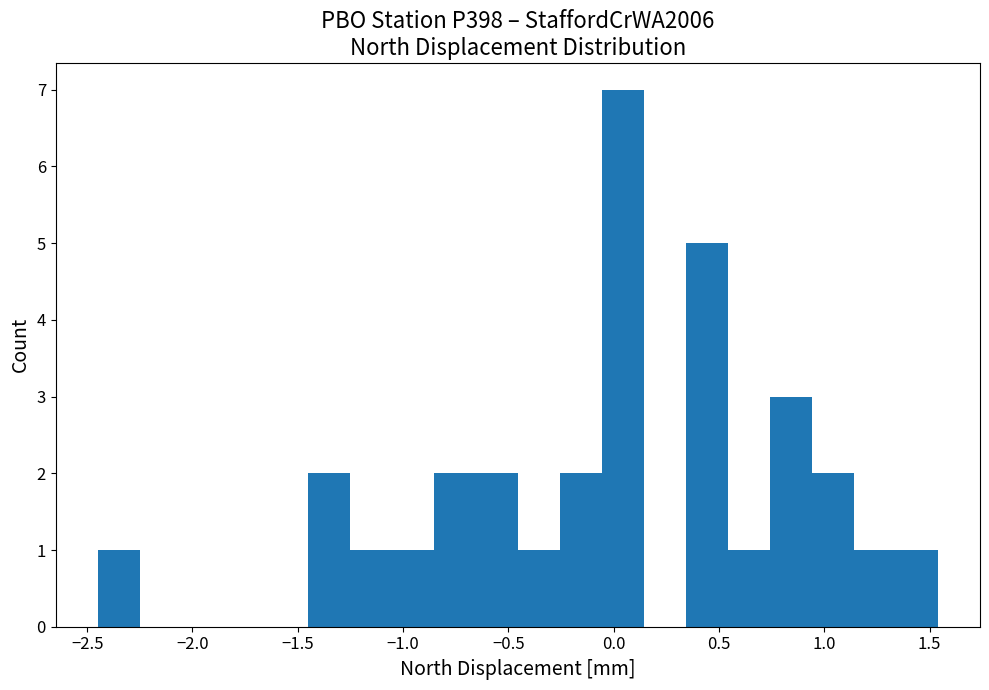

Around what value on the x-axis is the tallest bar? Give the approximate position of its centre, as read against the axis.

0.05